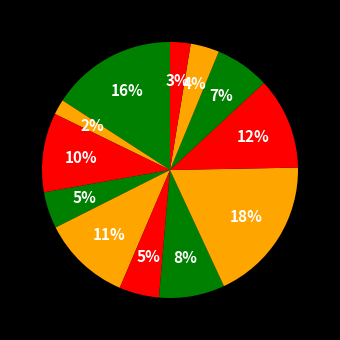

Count the number of slices in the pie.

12